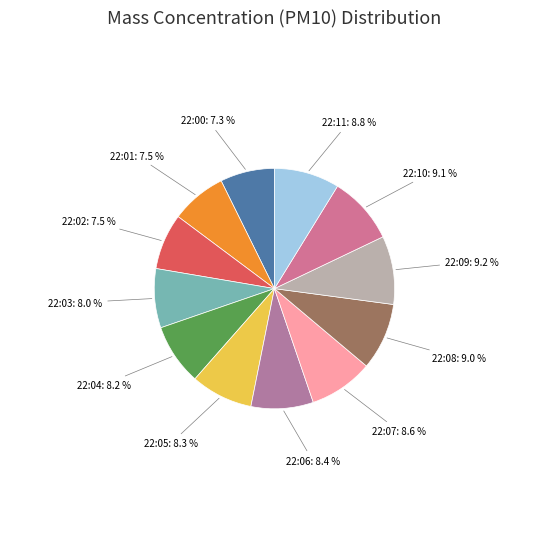

How many segments does this pie chart have?

12